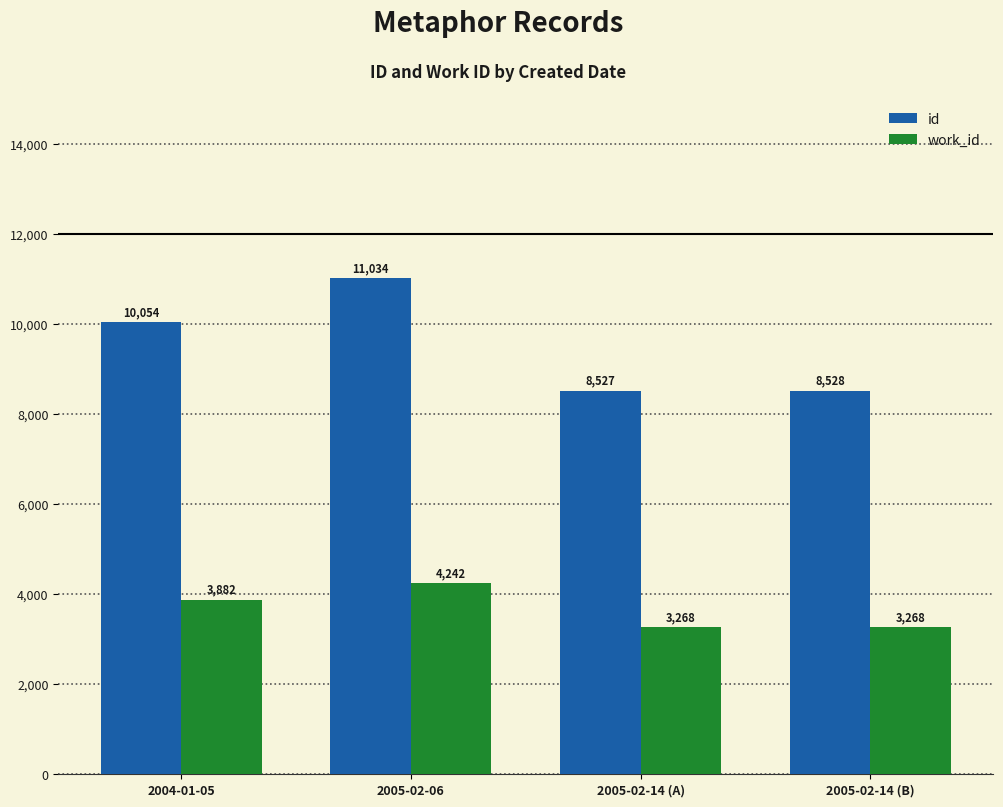

Read the work_id value at 2005-02-14 (B).

3268